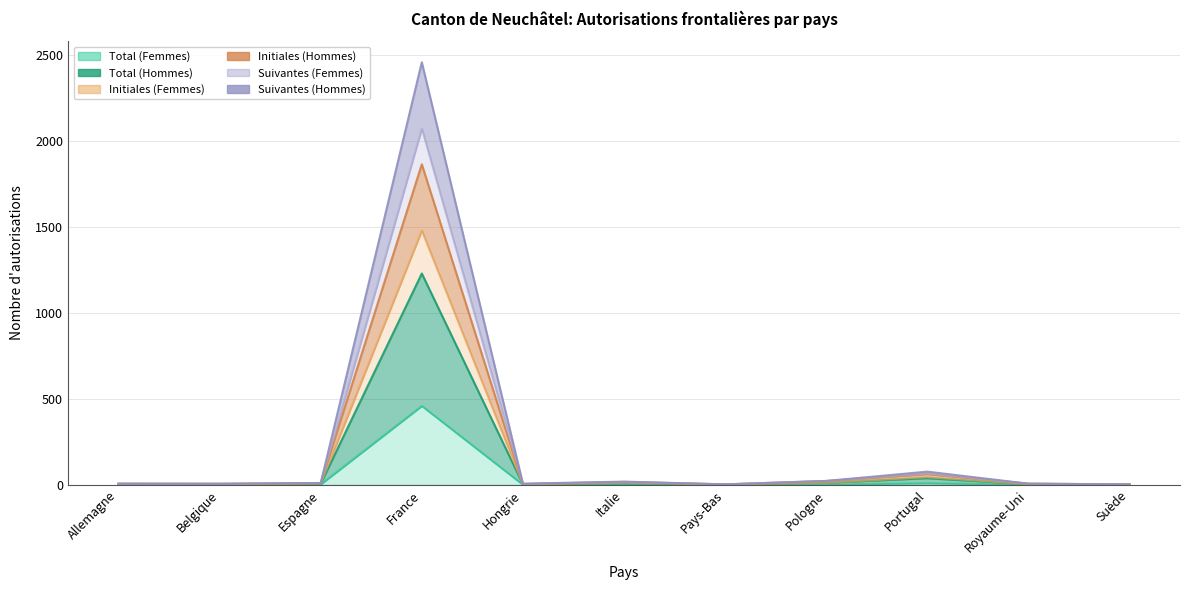

What are all the series names shown in the legend?

Total (Femmes), Total (Hommes), Initiales (Femmes), Initiales (Hommes), Suivantes (Femmes), Suivantes (Hommes)